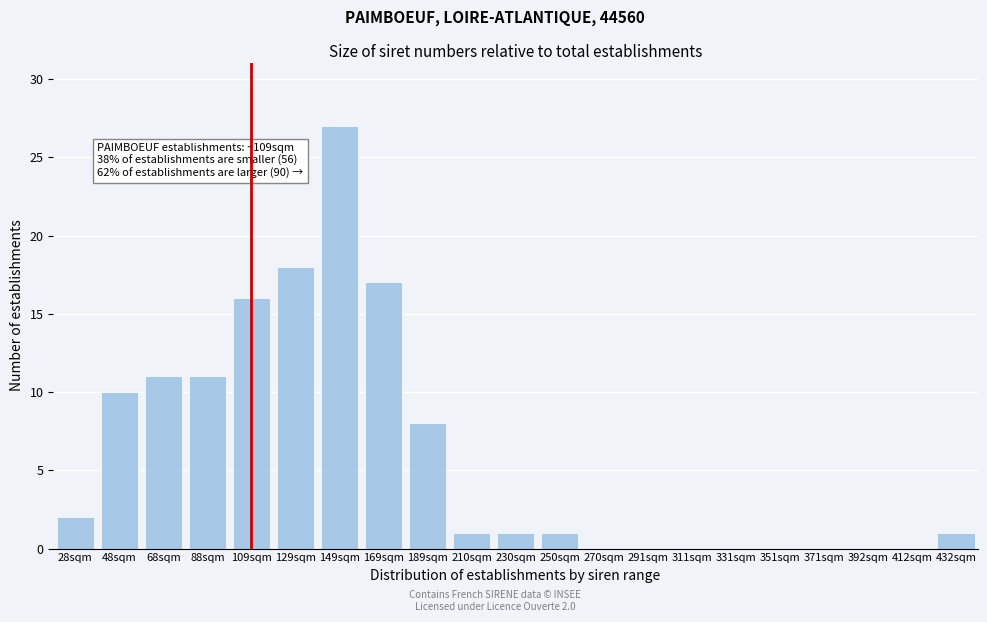

Reading left to right, what are all the values shown in this chart?

28sqm=2	48sqm=10	68sqm=11	88sqm=11	109sqm=16	129sqm=18	149sqm=27	169sqm=17	189sqm=8	210sqm=1	230sqm=1	250sqm=1	270sqm=0	291sqm=0	311sqm=0	331sqm=0	351sqm=0	371sqm=0	392sqm=0	412sqm=0	432sqm=1